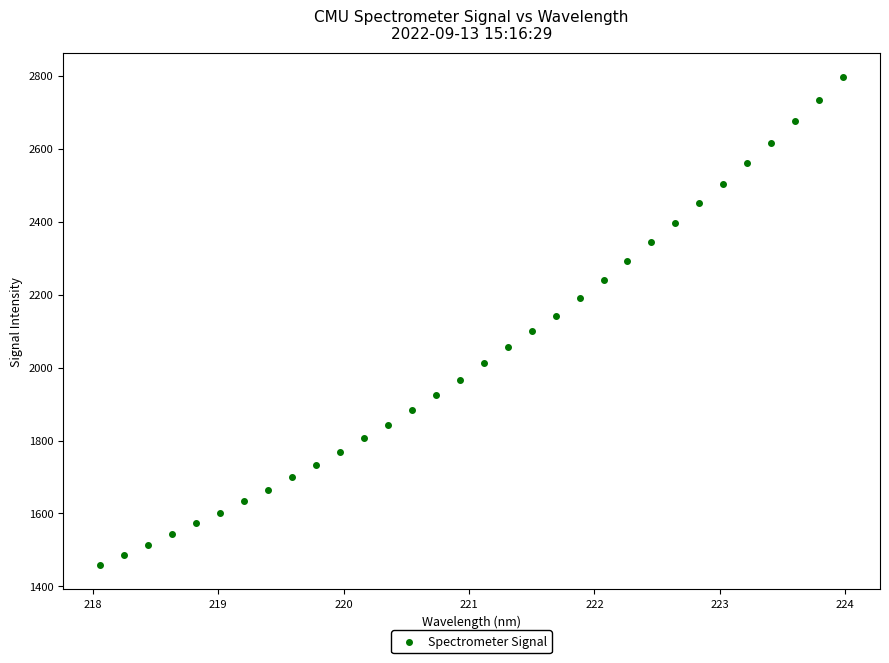

What is the range of Y values (max minus min)?

1338.0